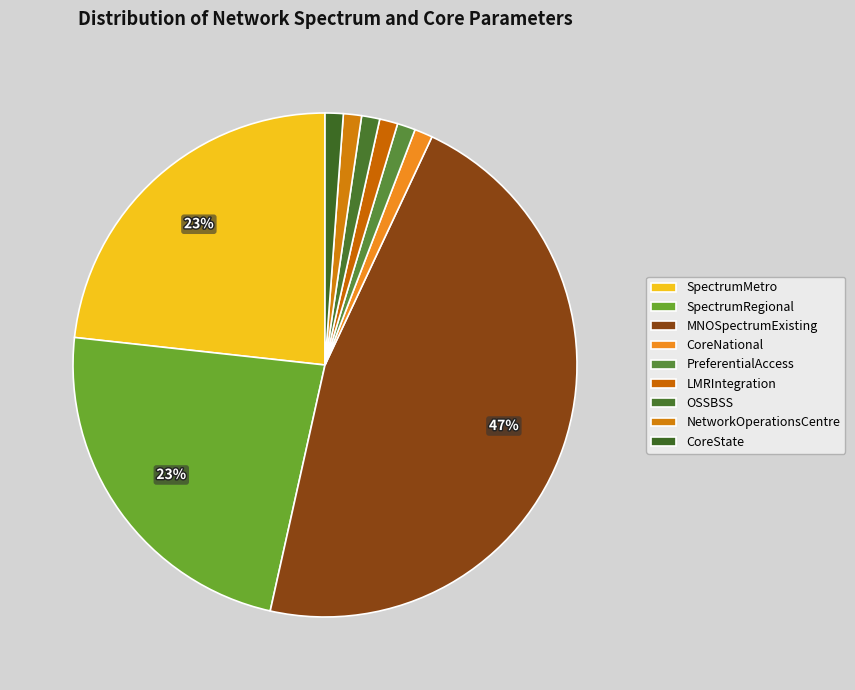

What is the total percentage of NetworkOperationsCentre and SpectrumMetro?

24.4%